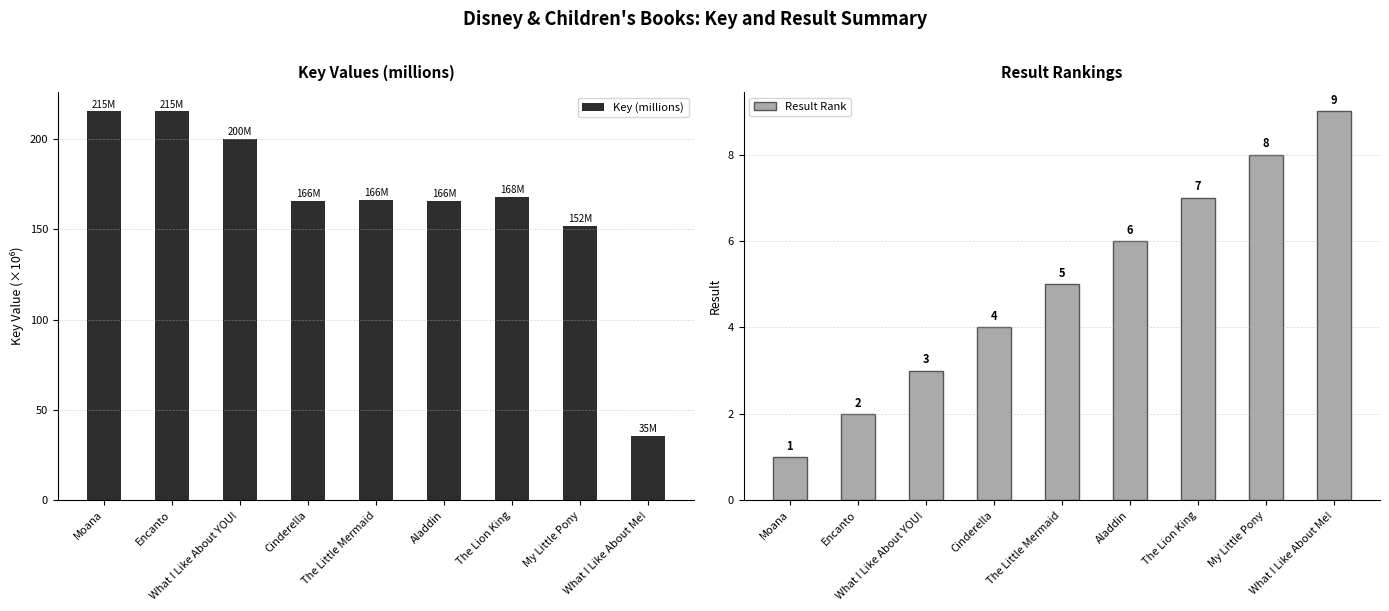

Is it true that Key (millions) equals 165.8 at Aladdin?

True